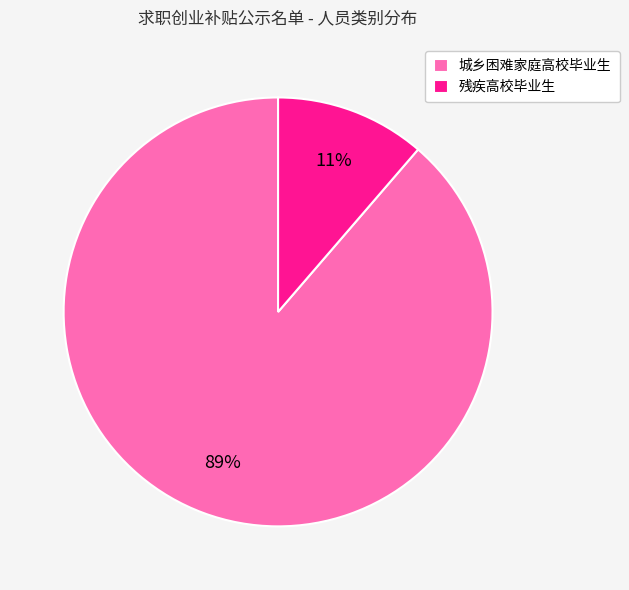

Between 残疾高校毕业生 and 城乡困难家庭高校毕业生, which is larger?

城乡困难家庭高校毕业生